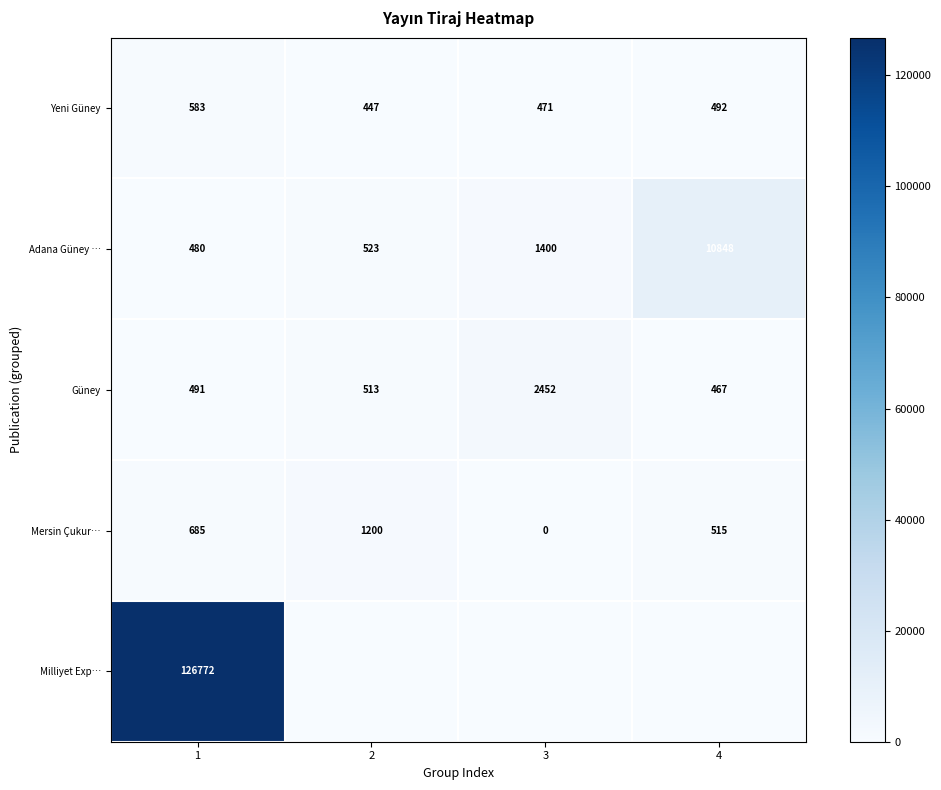

Which series has the largest total across all categories?

Milliyet Exp…